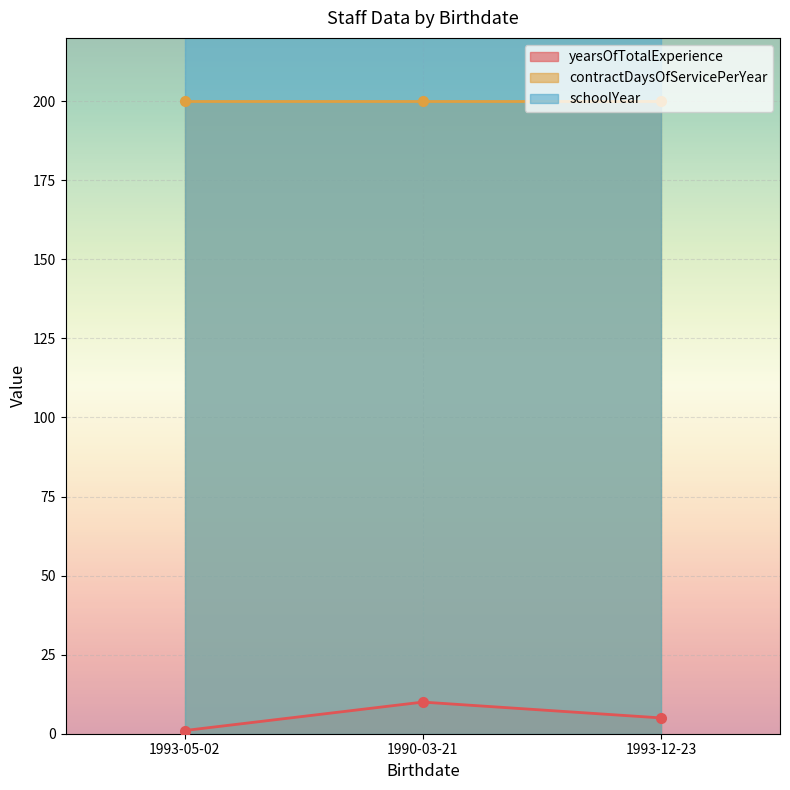

Reading right to left, what are all the values shown in this chart?

yearsOfTotalExperience: 1993-12-23=5	1990-03-21=10	1993-05-02=1
contractDaysOfServicePerYear: 1993-12-23=200	1990-03-21=200	1993-05-02=200
schoolYear: 1993-12-23=2025	1990-03-21=2025	1993-05-02=2025